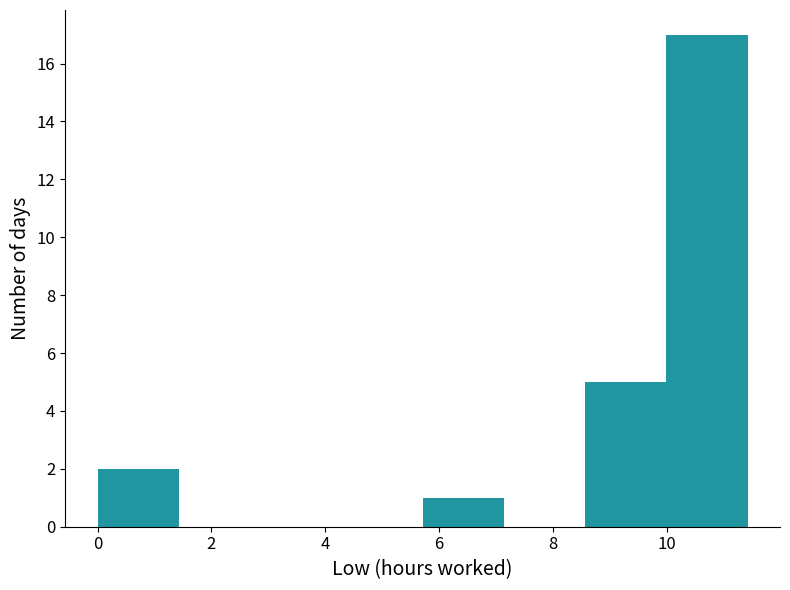

Reading left to right, list every bar in this chart as the range it spans on the x-axis followed by its height. Neither the bar edges nor the heights are printed on the chart, so give them approximately, as read against the axes.

0.0 to 1.4: 2
1.4 to 2.8: 0
2.8 to 4.2: 0
4.2 to 5.8: 0
5.8 to 7.2: 1
7.2 to 8.6: 0
8.6 to 10.0: 5
10.0 to 11.4: 17